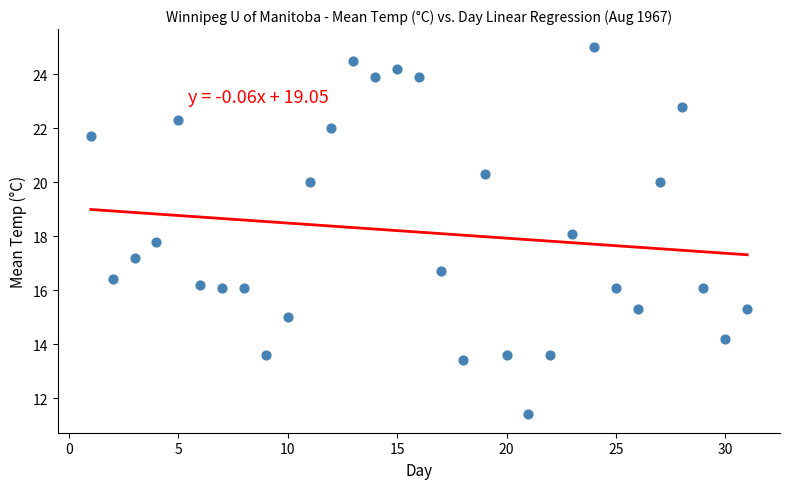

What is the range of Y values (max minus min)?

13.6